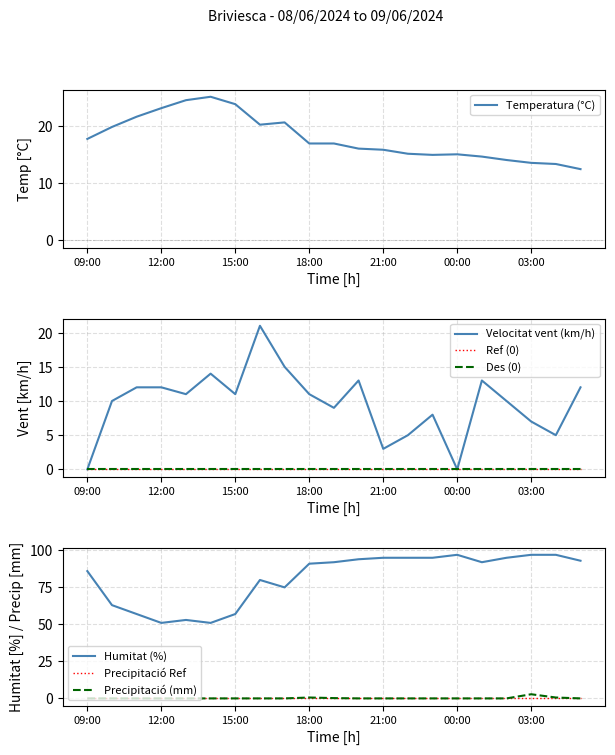

What is the difference between the highest and lowest values at 02:00?

95.0